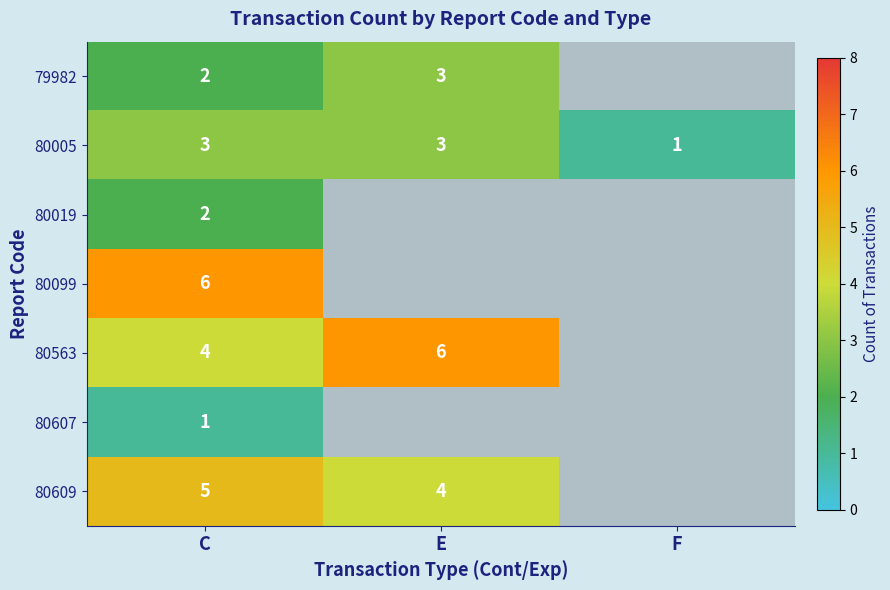

Is it true that 80563 equals 7.0 at C?

False